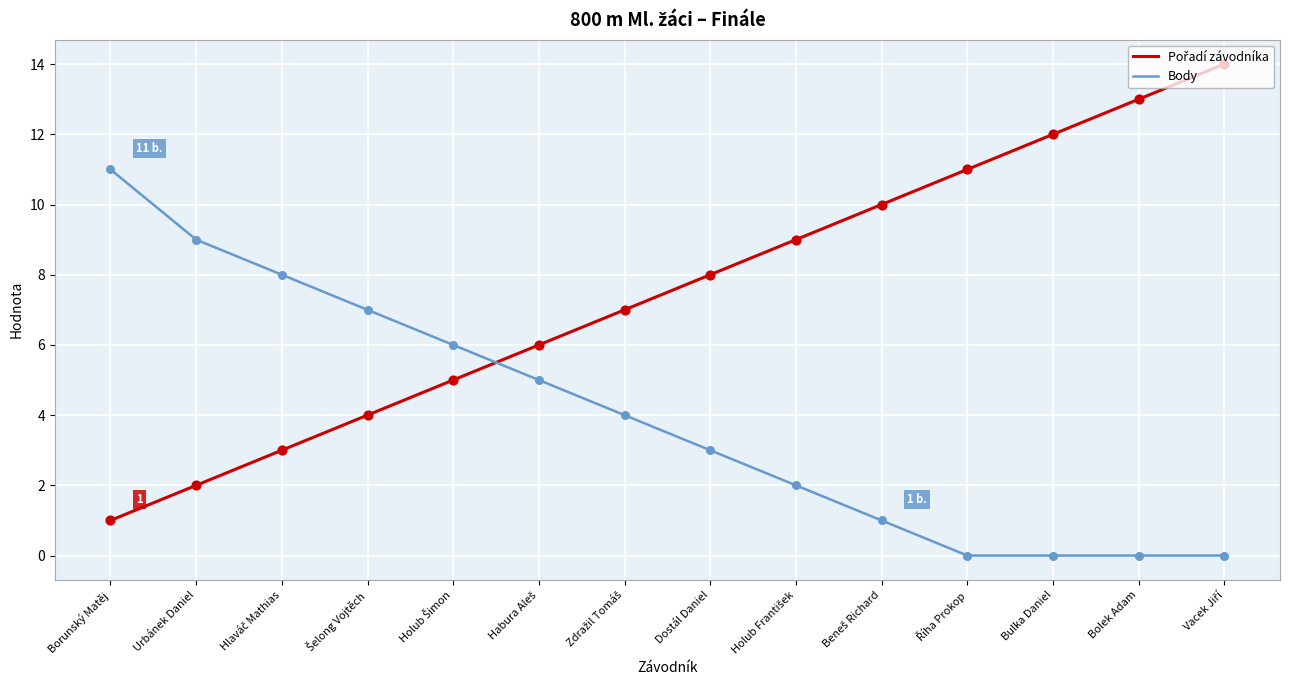

What position from the left is Urbánek Daniel?

2